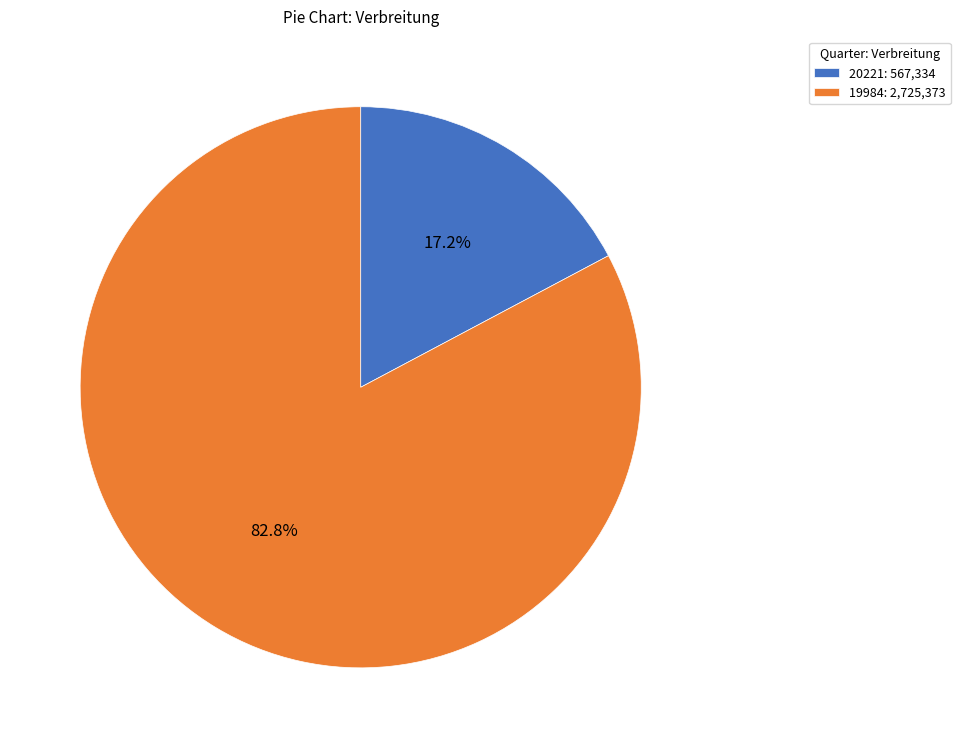

What is the ratio of the value at 19984 to the value at 20221?

4.8